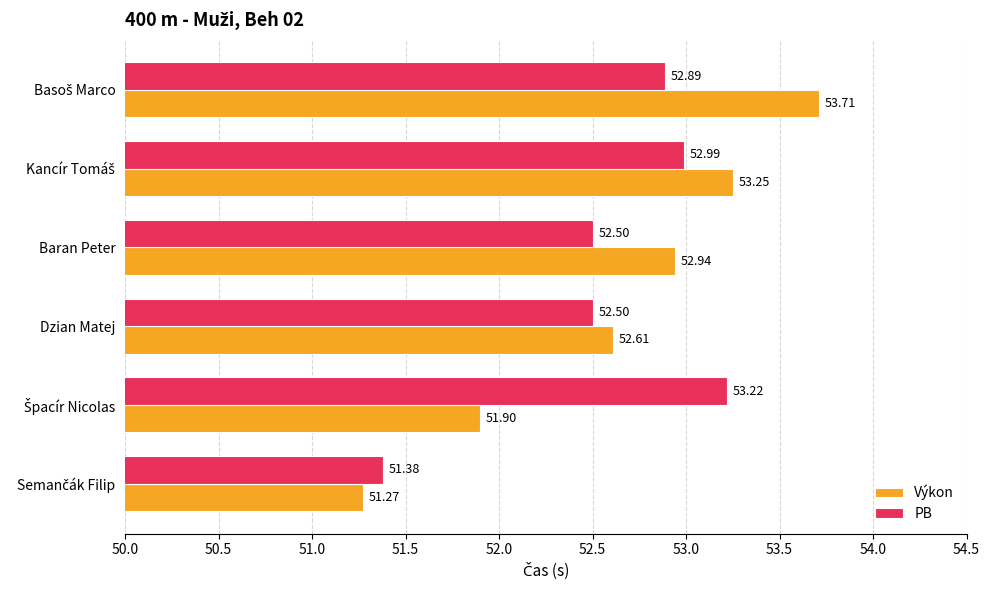

Which series has the largest total across all categories?

Výkon